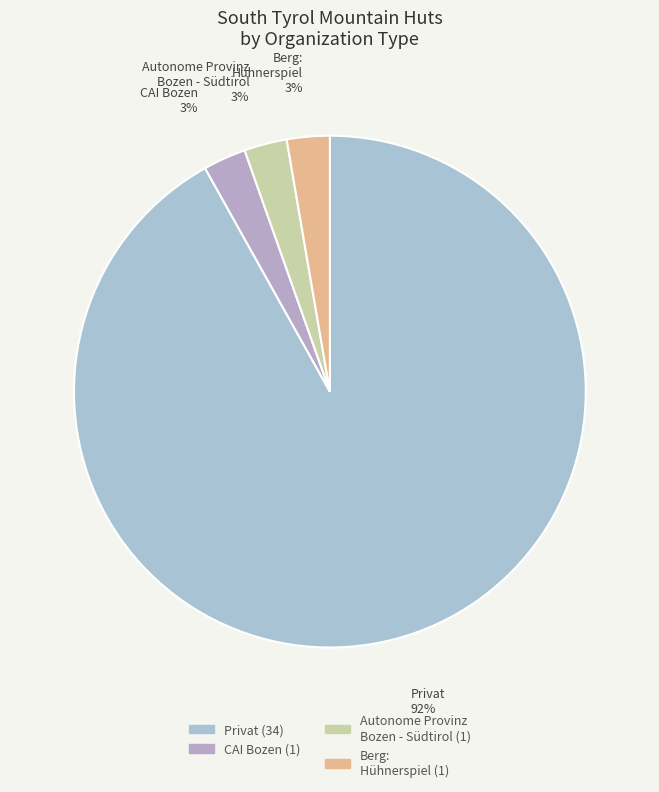

Is it true that CAI Bozen is 3% of the pie?

True